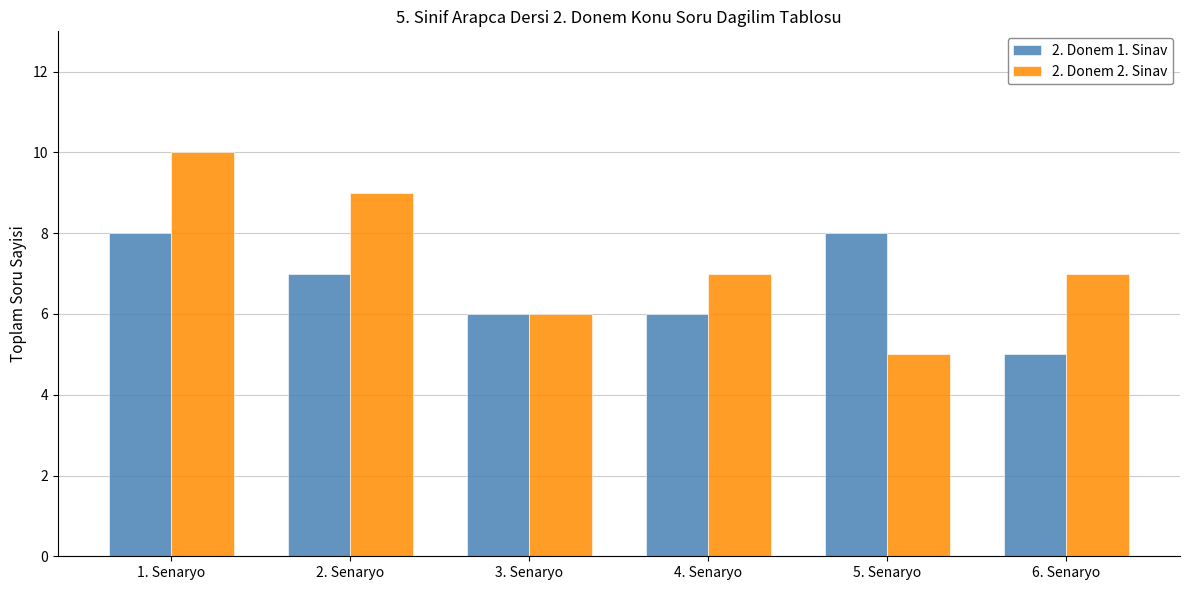

The 2. Donem 1. Sinav series shows 9 at 6. Senaryo. True or false?

False